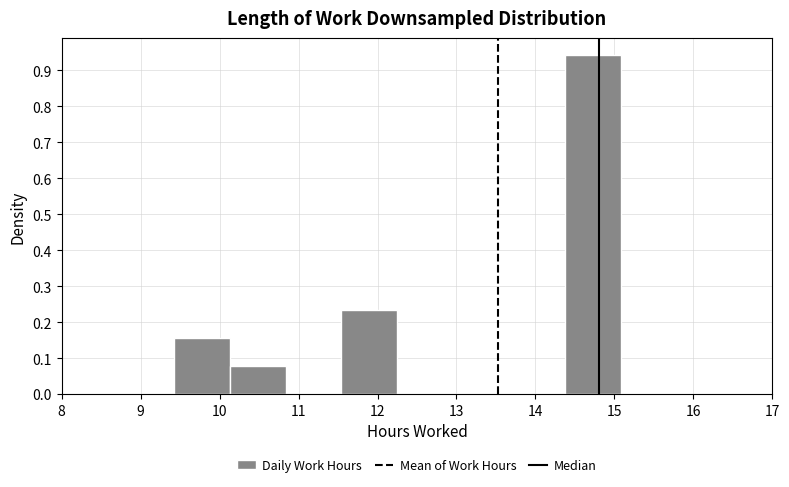

Which range on the x-axis has the tallest bar?

14.4 to 15.1